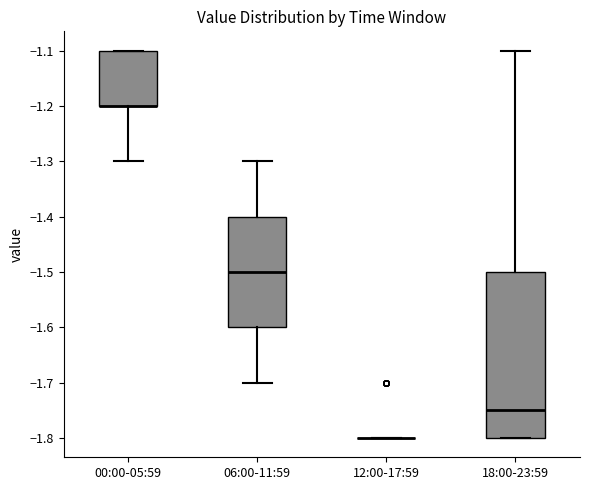

Reading left to right, read every box against the y-axis: the position of its median line, the range the box covers, and the ends of its whiskers. The values are not printed on the chart, so give them approximately, as read against the axis.

00:00-05:59: median -1.20 (drawn on the box's lower edge), box -1.20 to -1.10, whiskers -1.30 to -1.10
06:00-11:59: median -1.50, box -1.60 to -1.40, whiskers -1.70 to -1.30
12:00-17:59: box collapsed to a line at -1.80, whiskers -1.80 to -1.80
18:00-23:59: median -1.75, box -1.80 to -1.50, whiskers -1.80 to -1.10